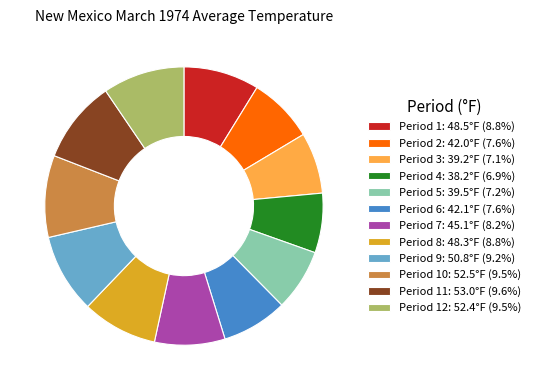

Combined, do Period 3: 39.2°F (7.1%) and Period 10: 52.5°F (9.5%) account for over 50%?

No